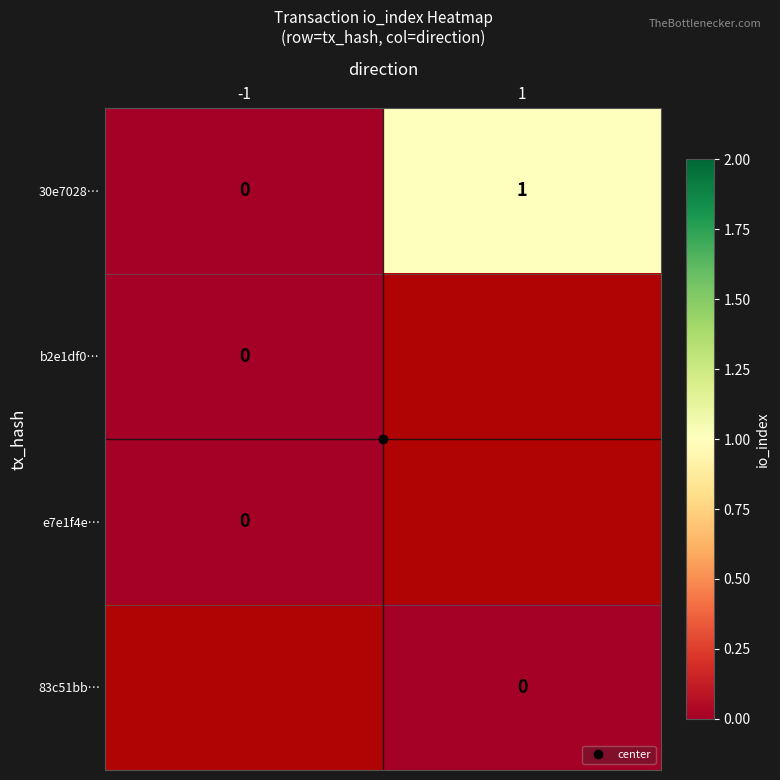

Between -1 and 1, which is larger?

1